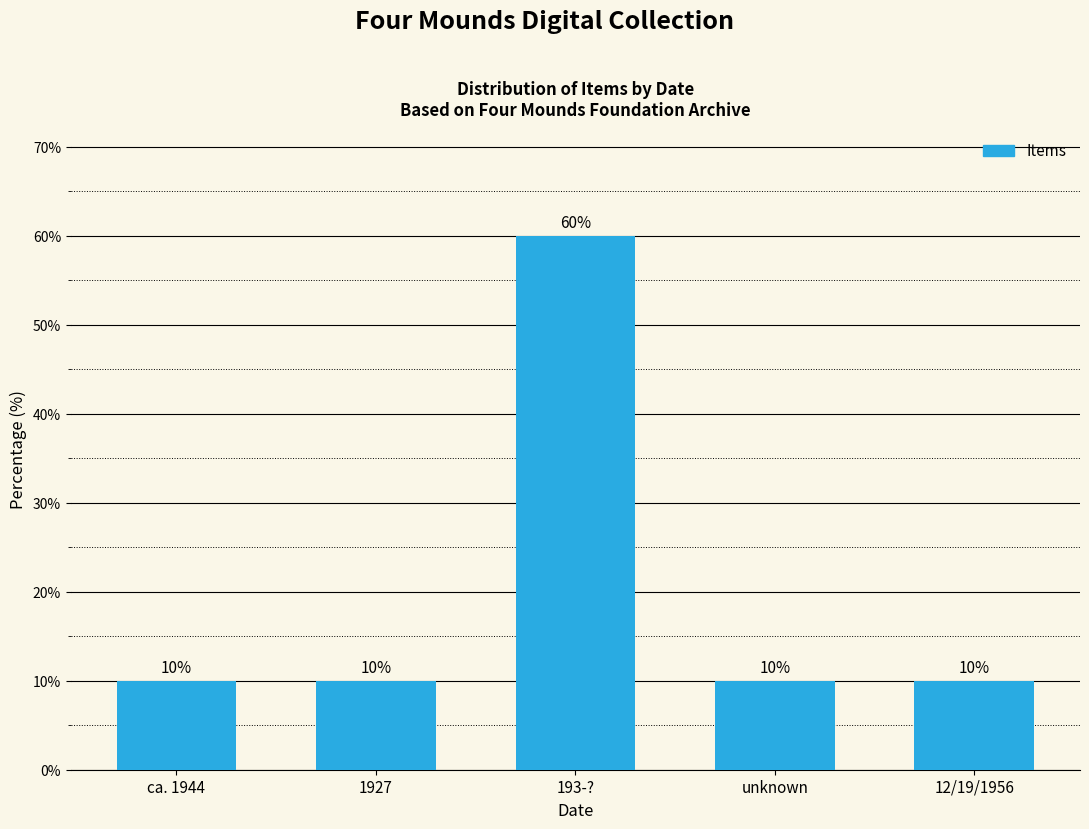

Reading left to right, extract all data points from this chart.

ca. 1944=10	1927=10	193-?=60	unknown=10	12/19/1956=10